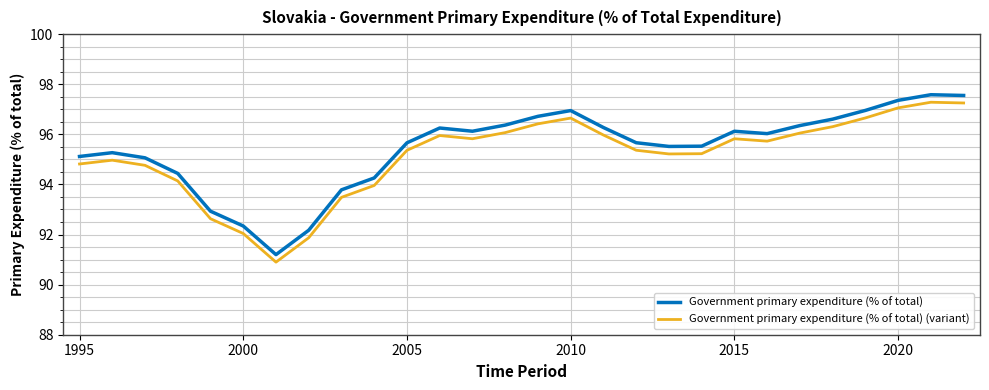

What is the minimum value shown in the chart?

90.9